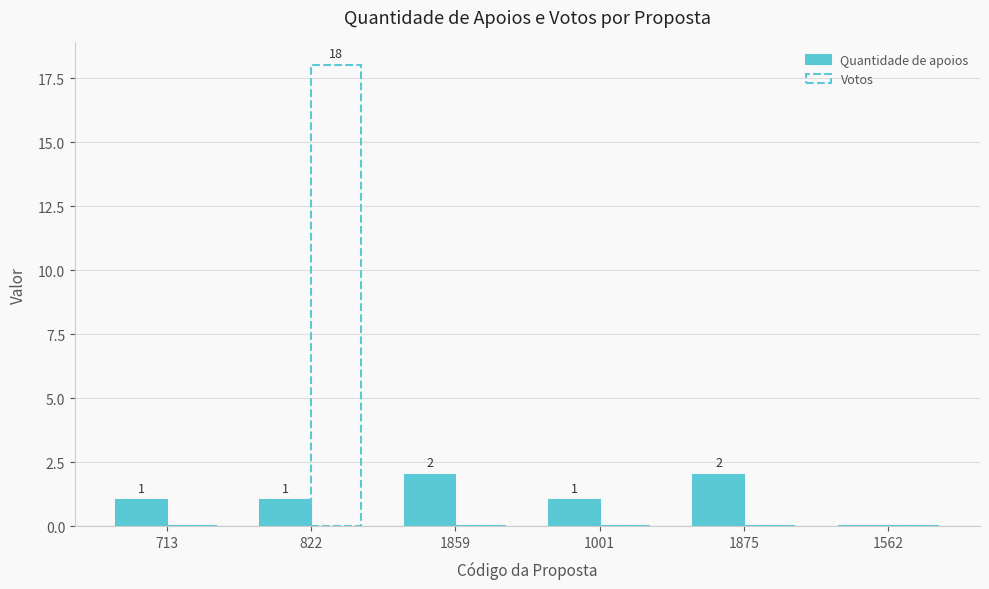

What is the sum of all Votos values?

18